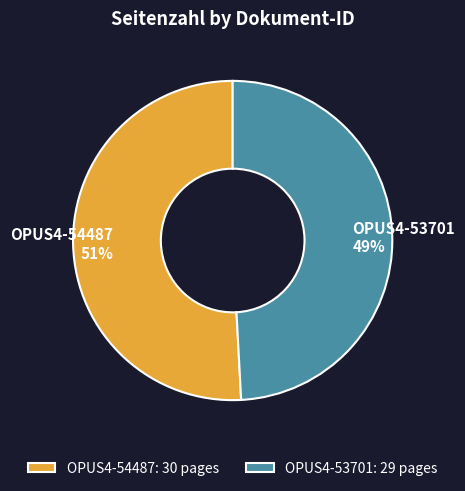

To the nearest percent, what is the average slice percentage?

50%